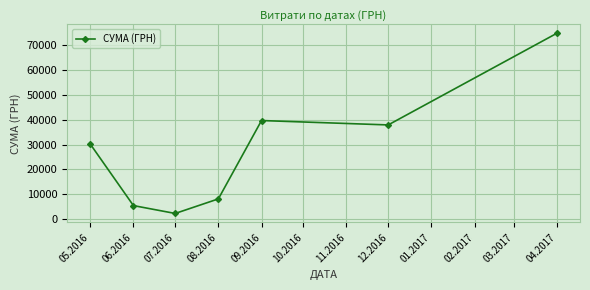

The value at 09.2016 is 20082.7. True or false?

False